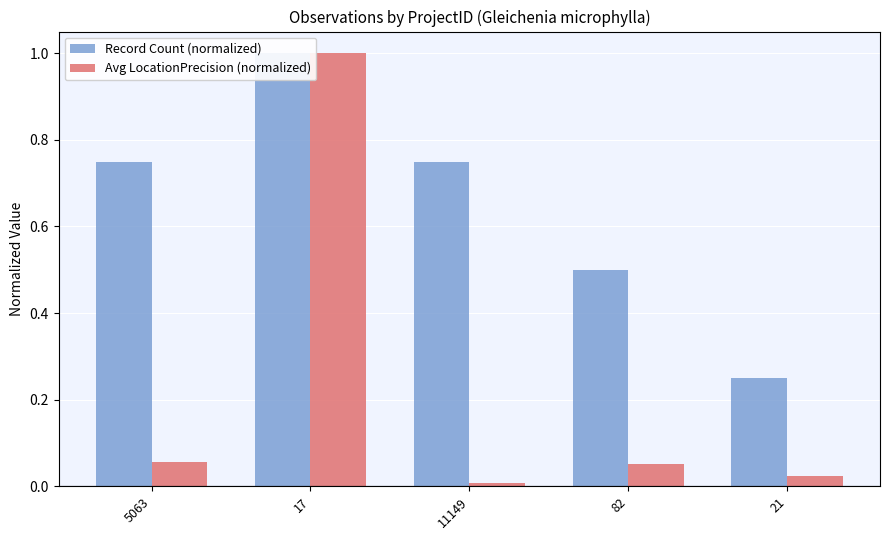

Does the chart contain stacked bars?

No